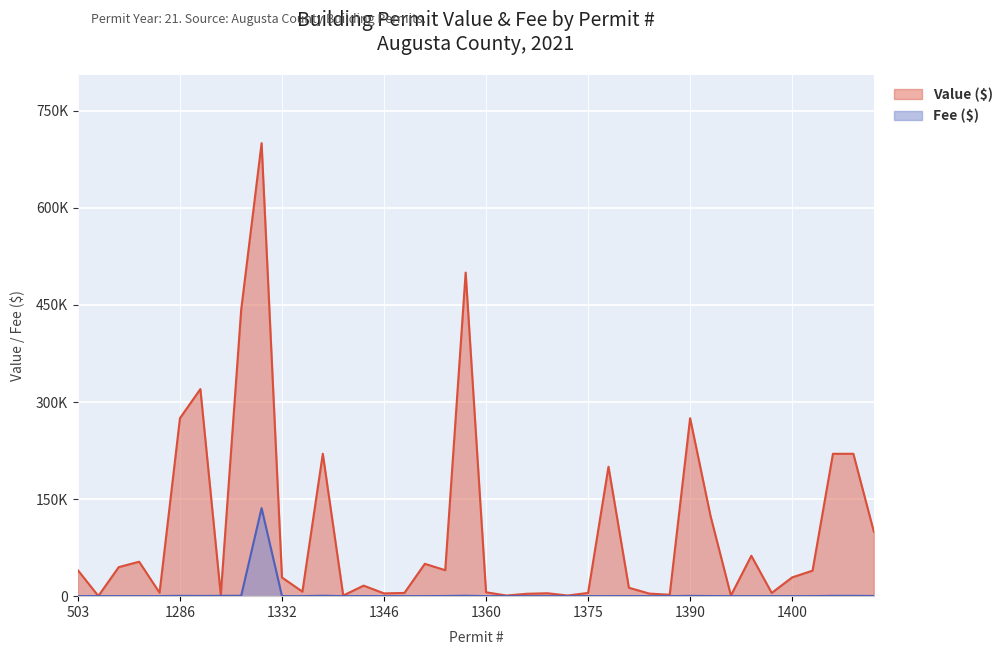

What is the sum of all values?

144165.0